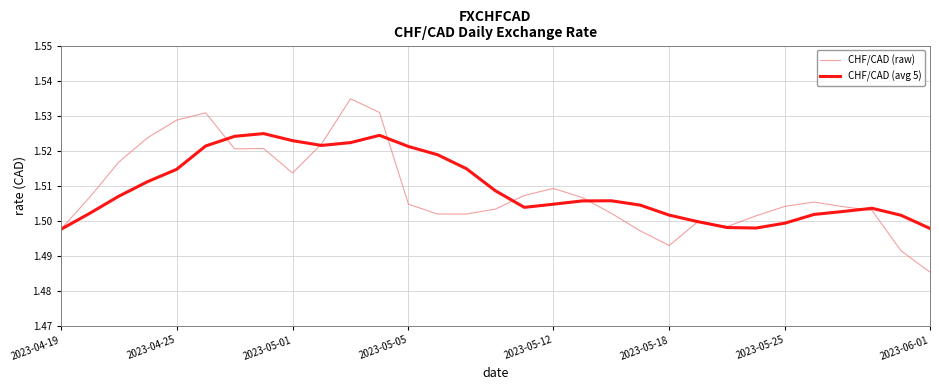

Which series has the widest spread of values?

CHF/CAD (raw)